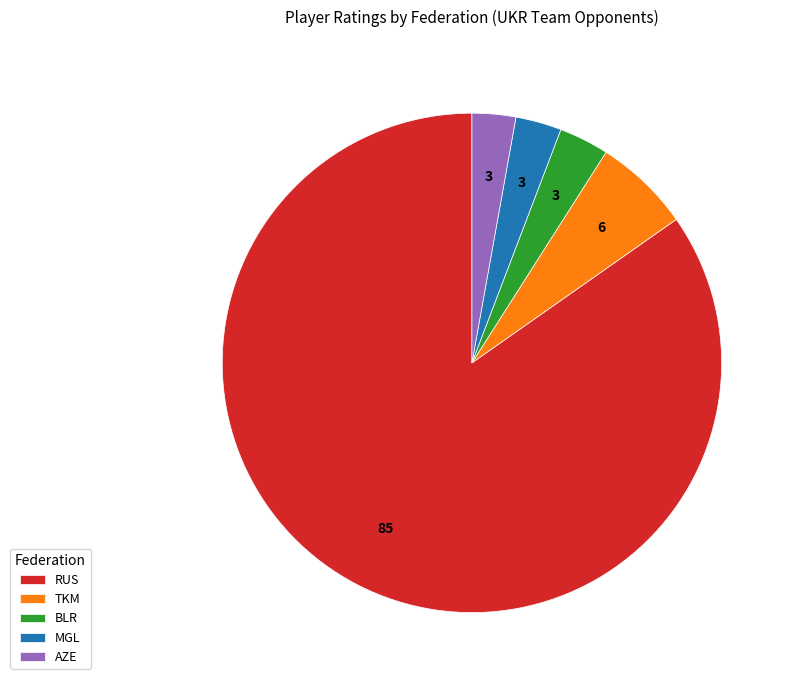

Count the number of slices in the pie.

5